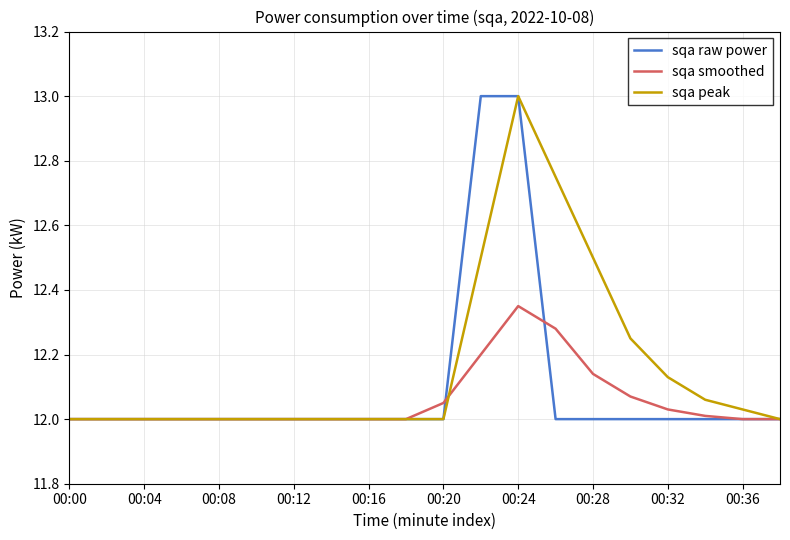

What is the value of the sqa smoothed point at the 20th from the left?

12.0